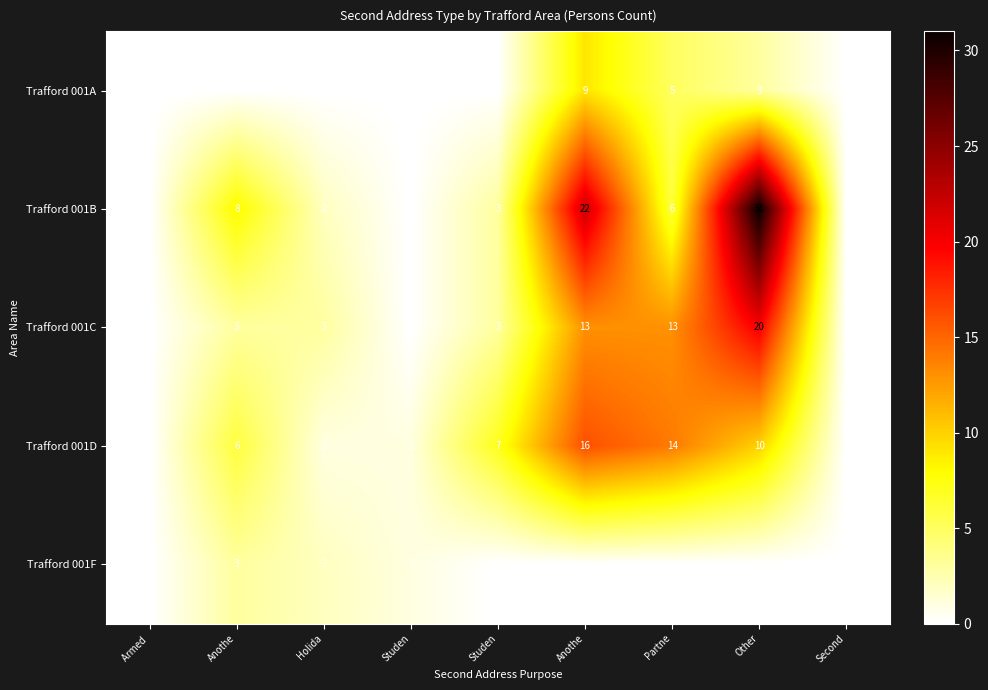

How many values in Trafford 001D are above zero?

7